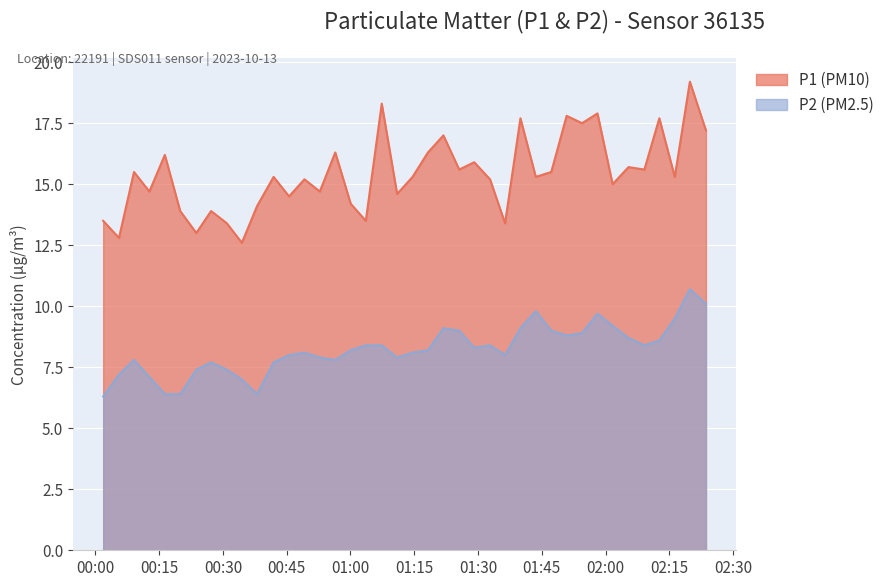

True or false: P2 and P1 intersect in this chart.

False